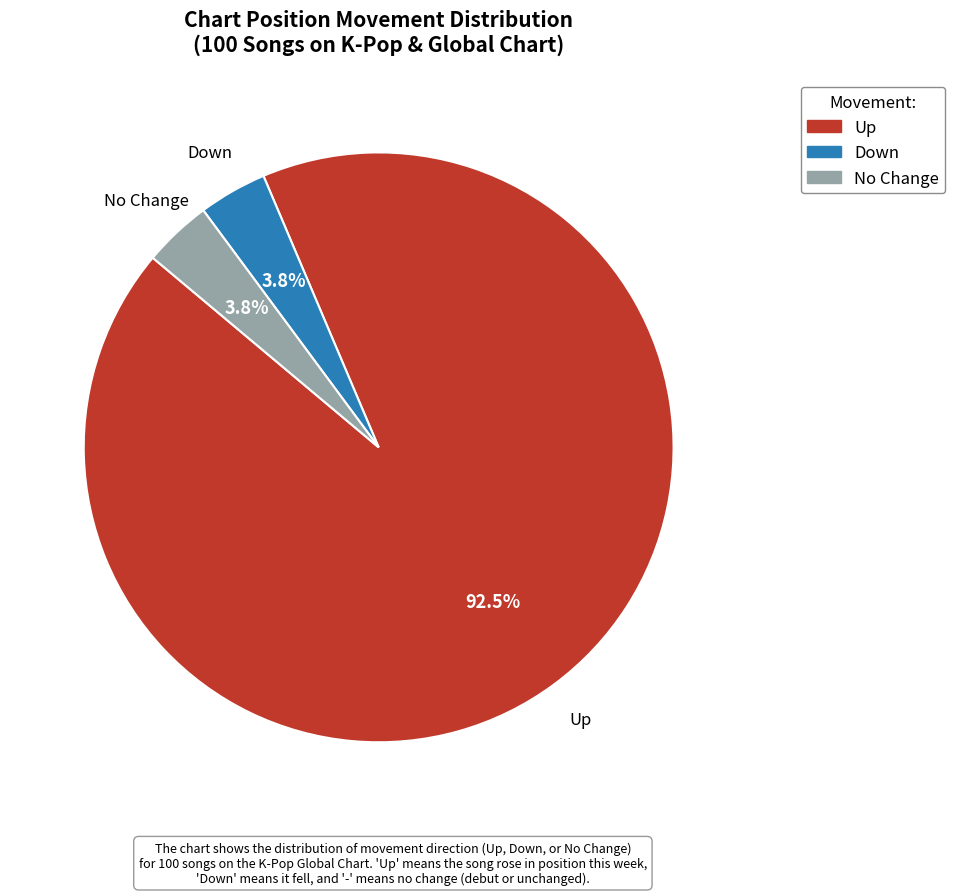

How many segments does this pie chart have?

3